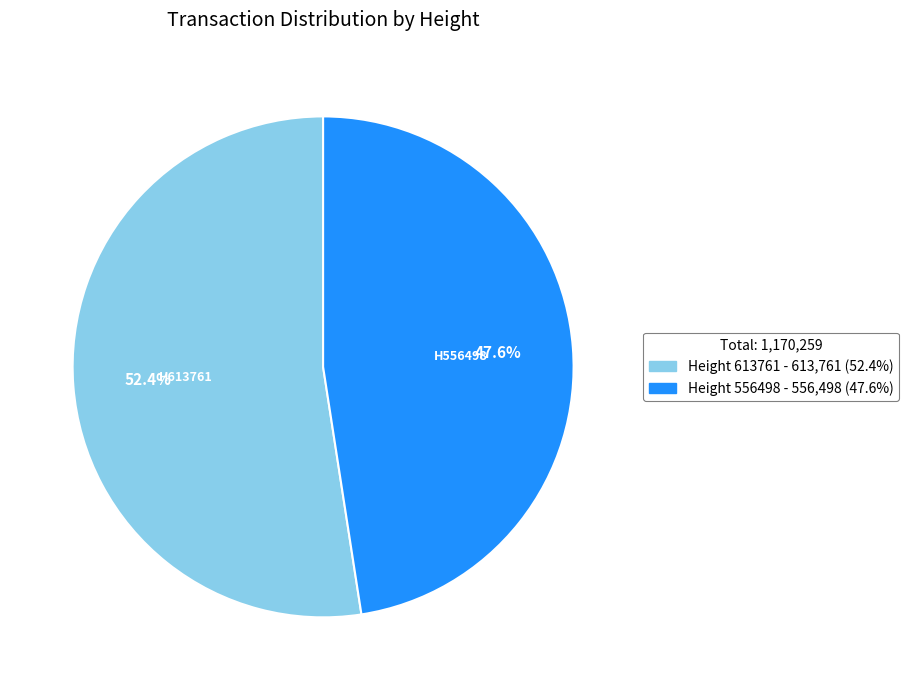

What is the ratio of the value at Height 613761 to the value at Height 556498?

1.1